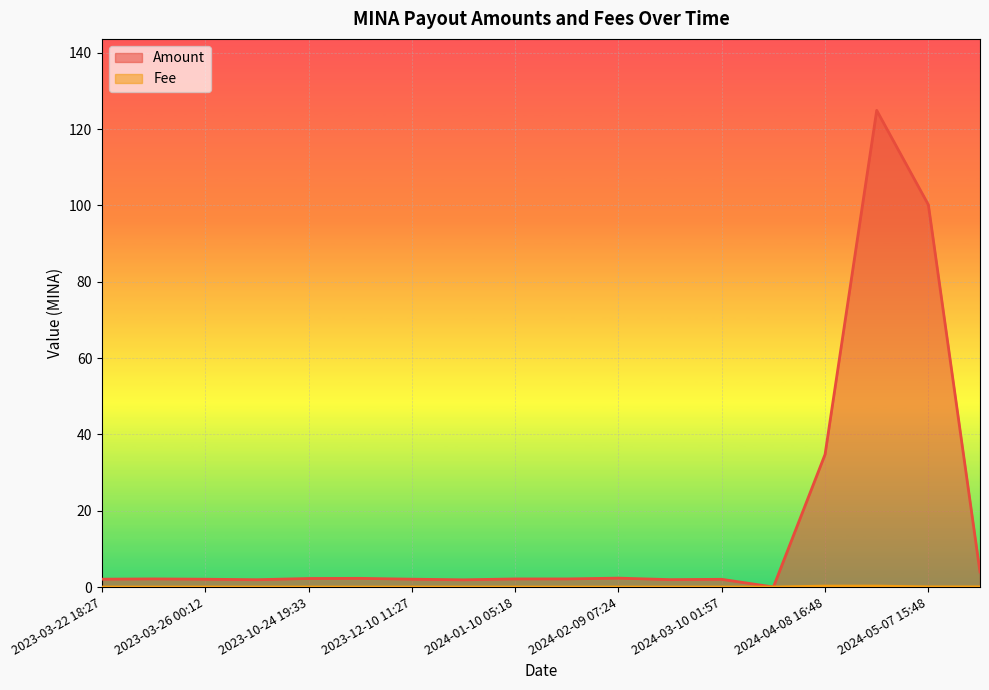

What is the label of the 15th point from the right?

2023-06-07 01:57